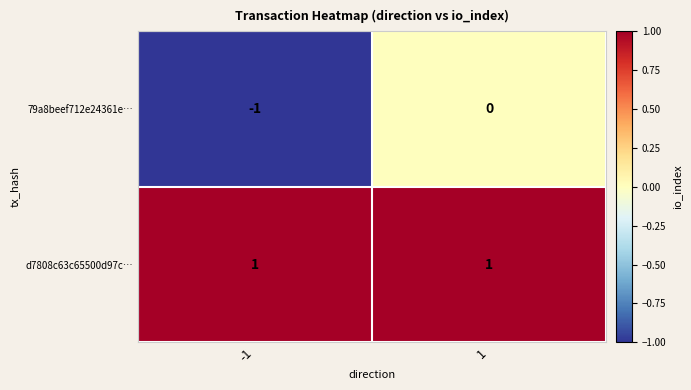

What is the spread (max minus min) of values at -1?

2